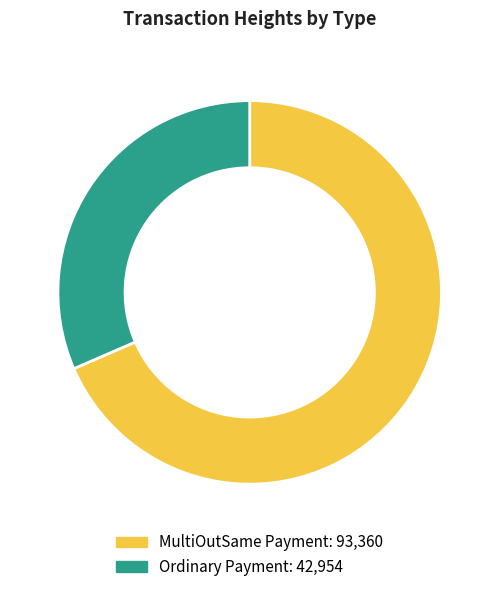

Is there a majority slice in this chart?

Yes